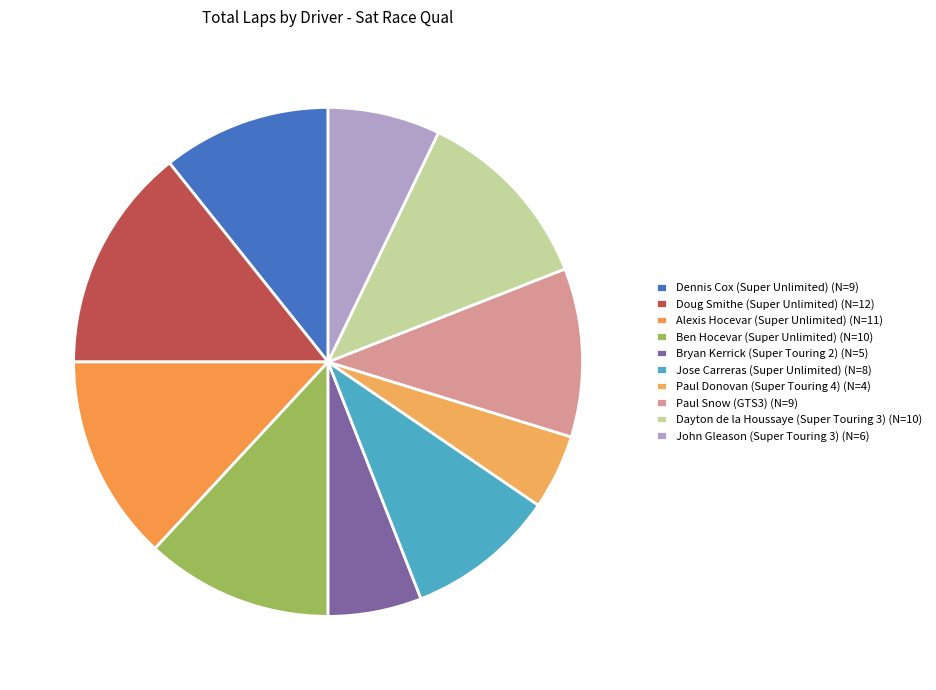

Do Ben Hocevar (Super Unlimited) and John Gleason (Super Touring 3) together represent more than half of the pie?

No